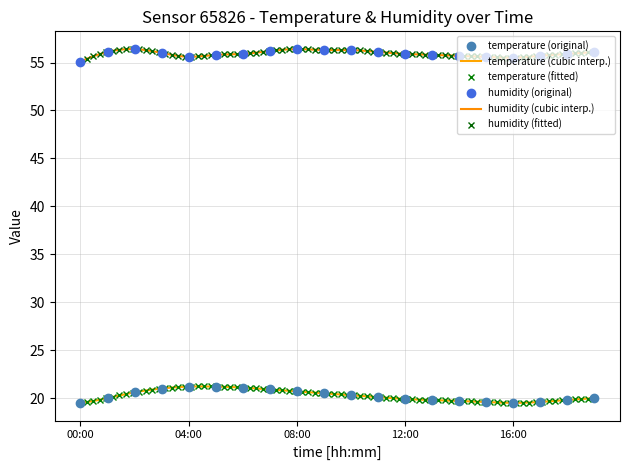

List the series in order of their overall mean, lowest first.

temperature, humidity